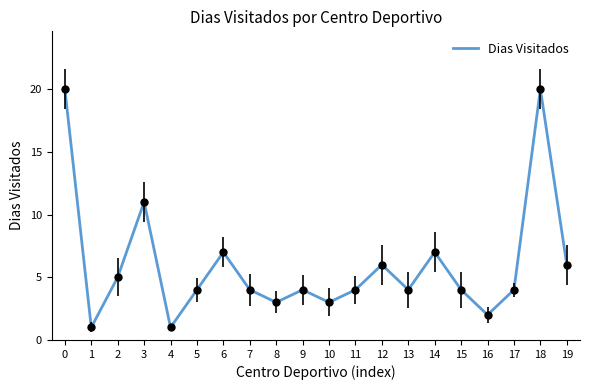

Does the chart display data point markers on the line(s)?

No